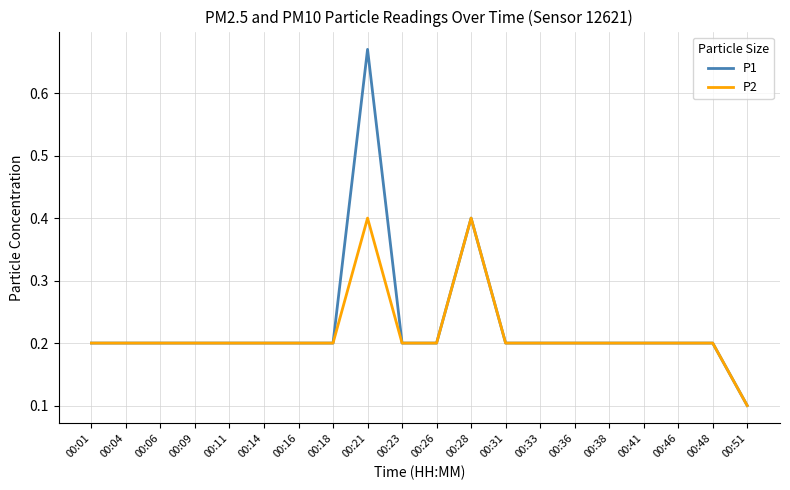

The P1 series shows 0.2 at 00:09. True or false?

True